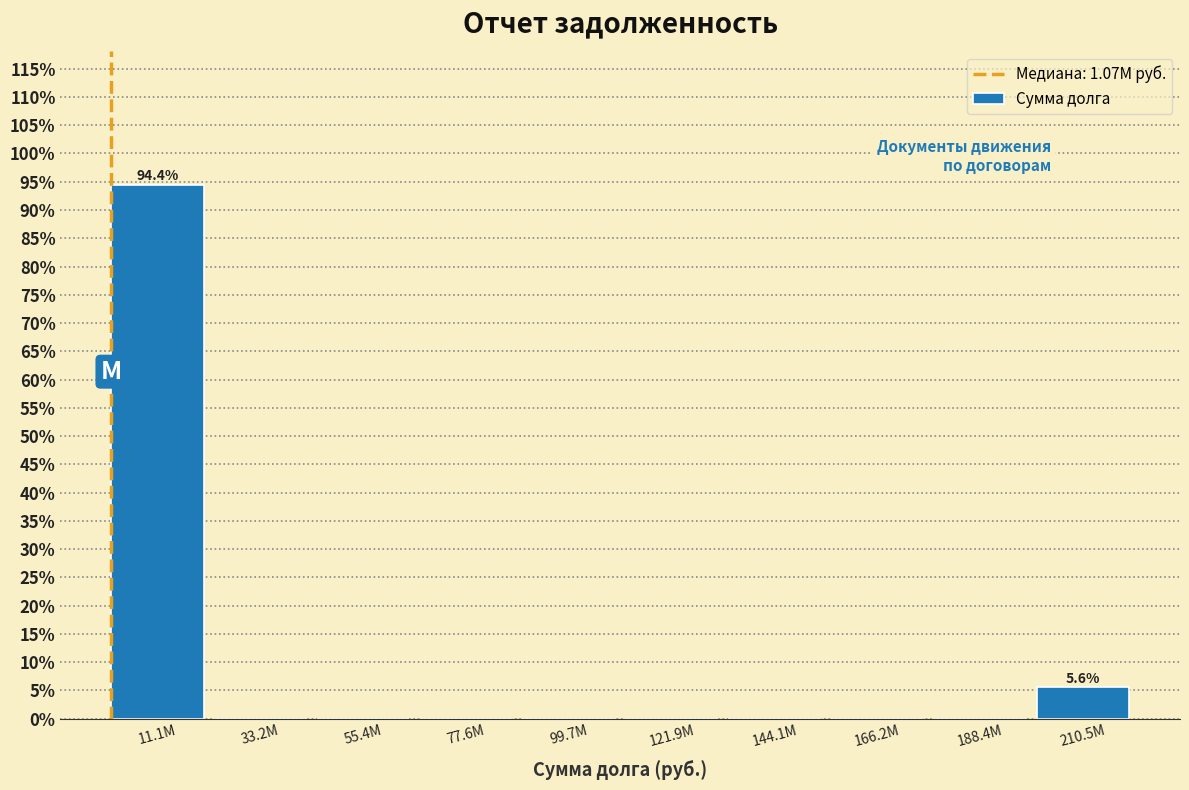

Reading right to left, what are all the values shown in this chart?

210.5M=5.6	188.4M=0.0	166.2M=0.0	144.1M=0.0	121.9M=0.0	99.7M=0.0	77.6M=0.0	55.4M=0.0	33.2M=0.0	11.1M=94.4